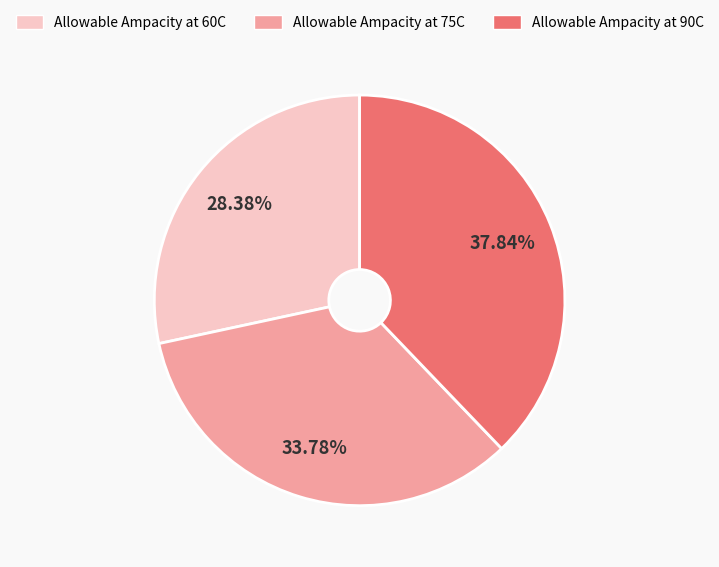

How much of the chart is everything except Allowable Ampacity at 60C?

71.6%